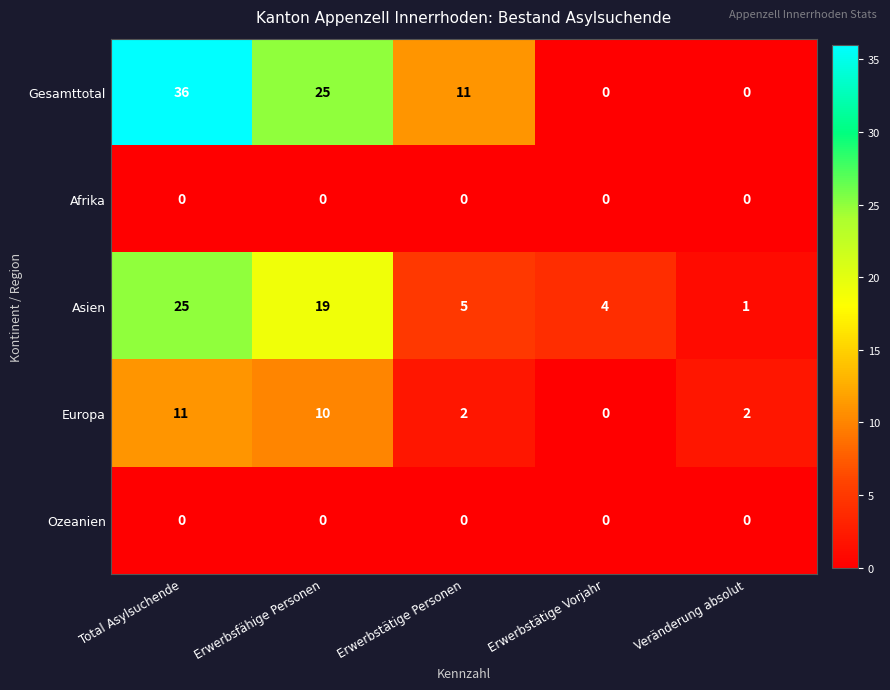

Count the Gesamttotal values in the range 0 to 25.

4